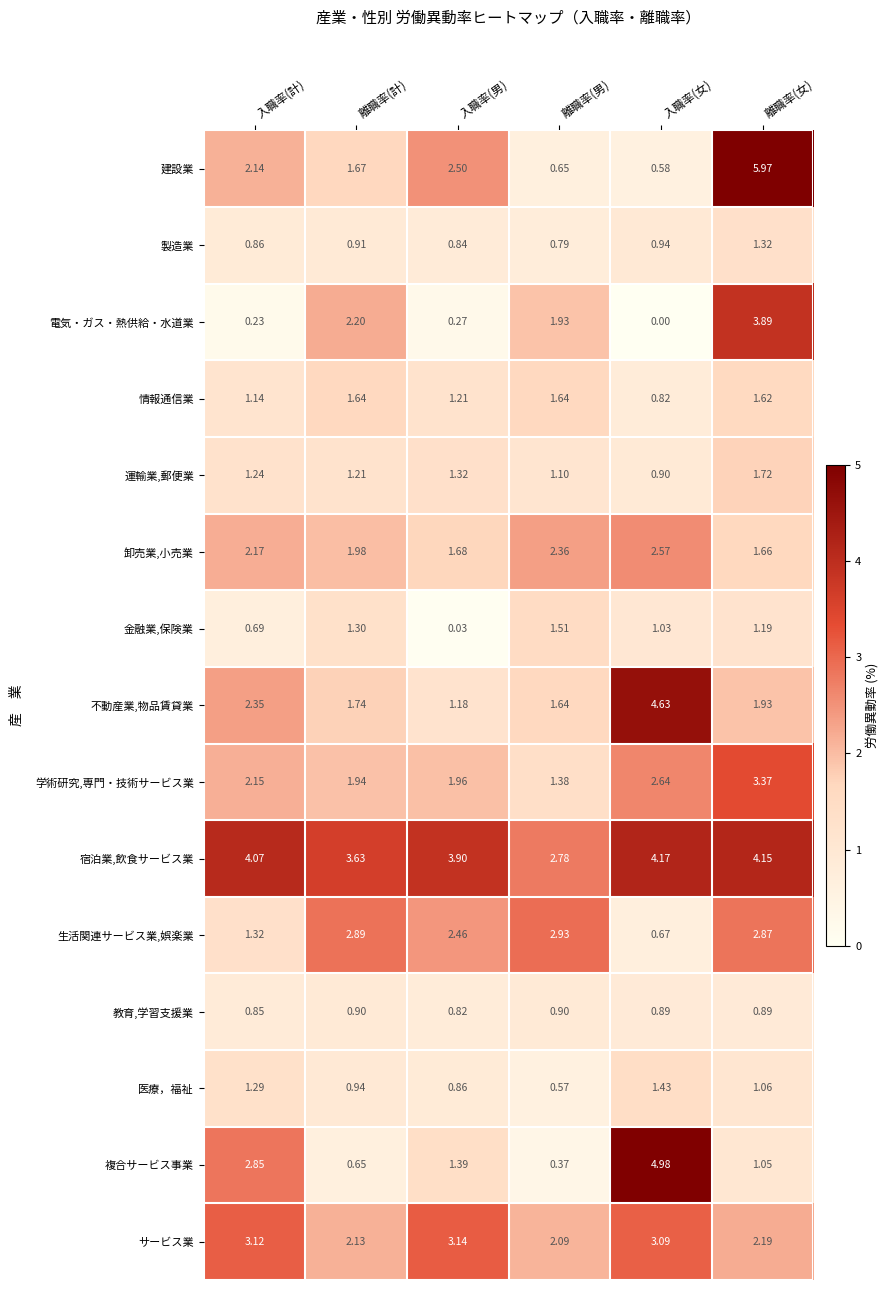

At which label is 複合サービス事業 closest to 2?

入職率(男)